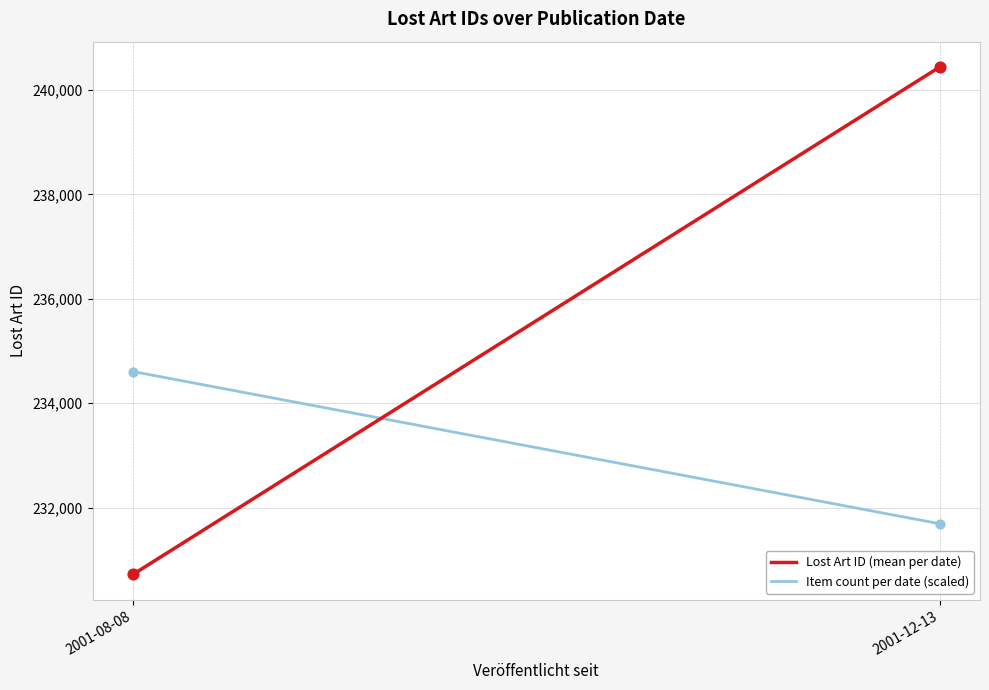

Is the value of Item count per date (scaled) at 2001-08-08 greater than the value of Lost Art ID (mean per date) at 2001-08-08?

Yes